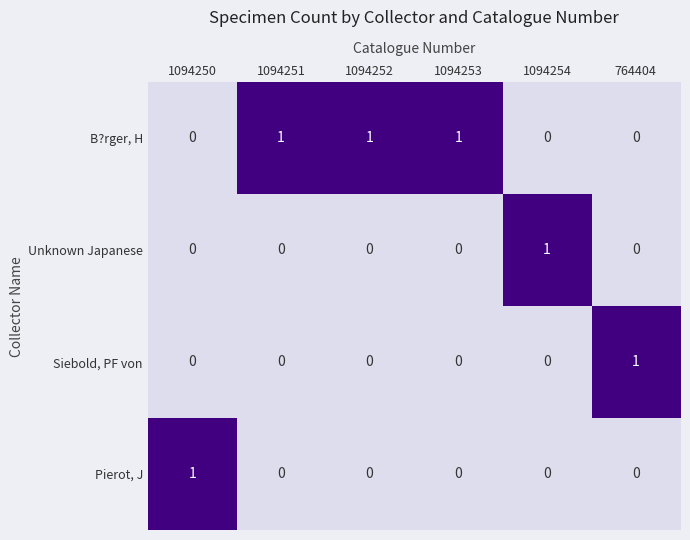

Count the number of categories in the chart.

6